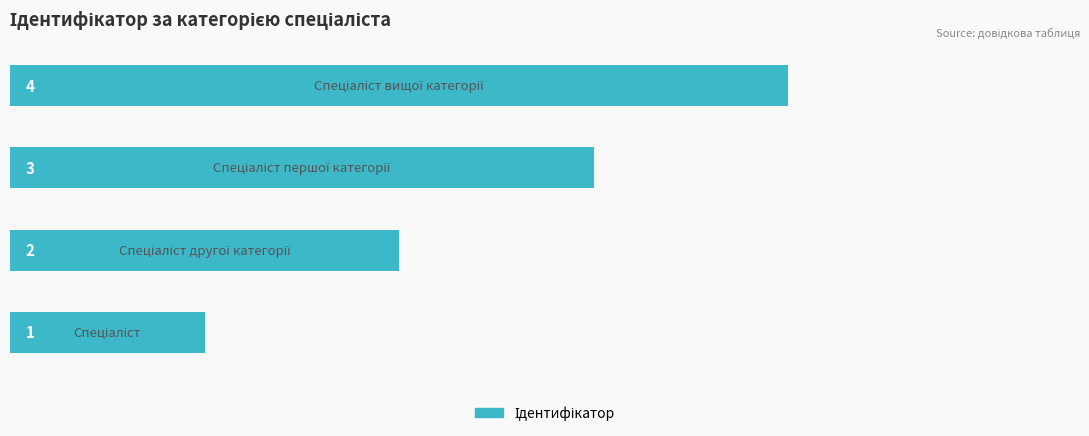

How many values are between 2 and 4?

3